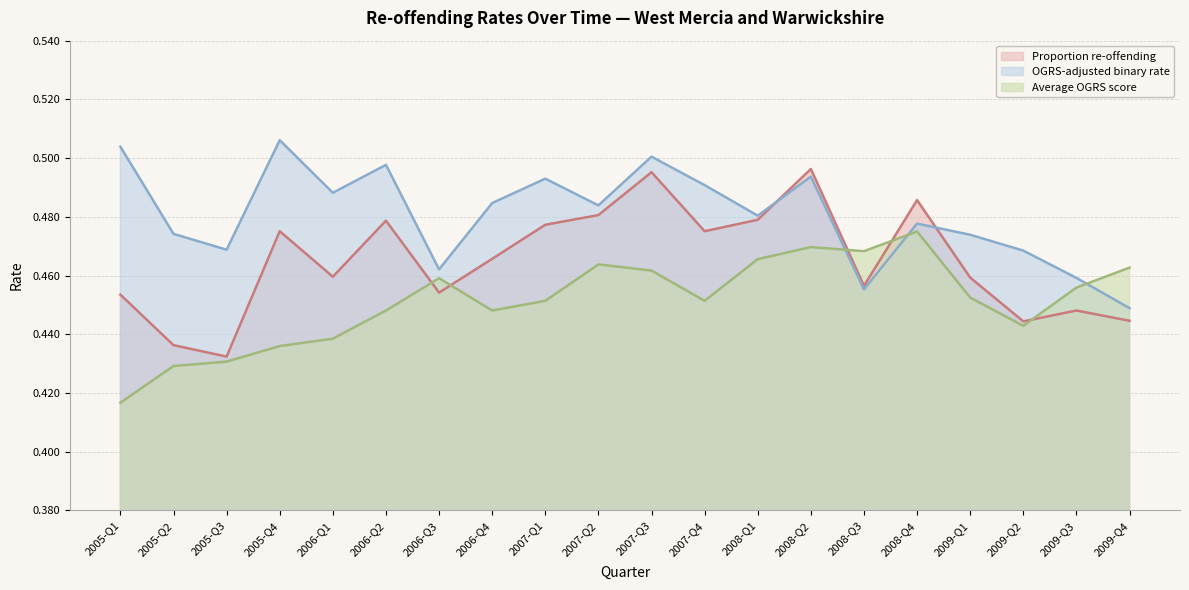

What are all the series names shown in the legend?

Proportion re-offending, OGRS-adjusted binary rate, Average OGRS score